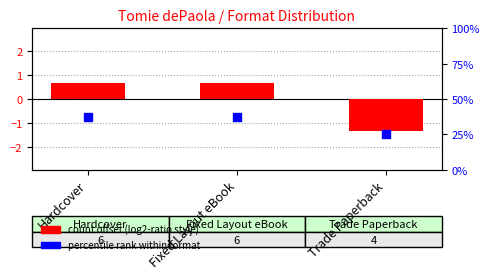

At which category is the sum across all series the highest?

Hardcover